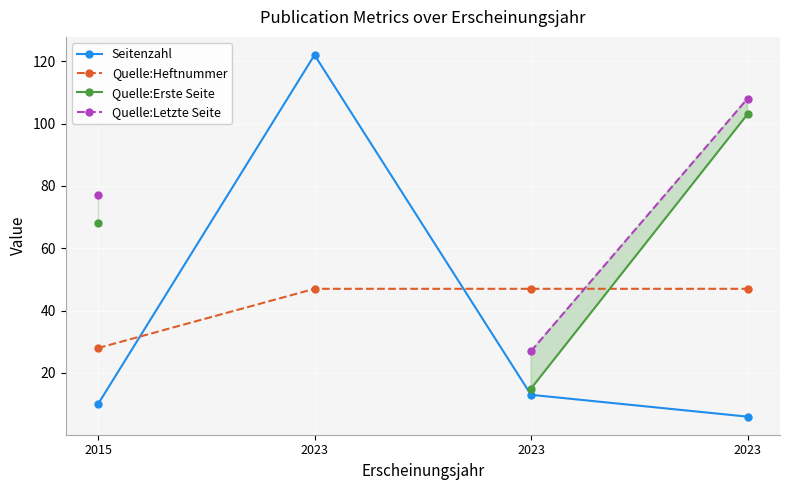

What is the minimum value shown in the chart?

6.0